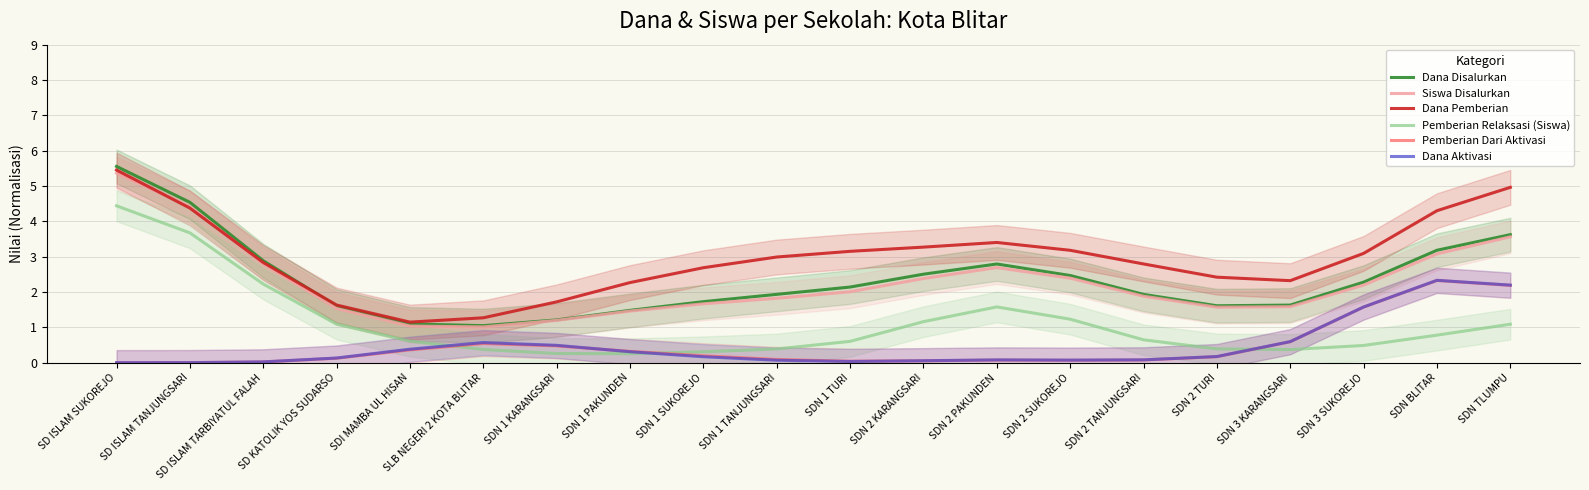

Reading left to right, what are all the values shown in this chart?

Dana Disalurkan: 5.6	4.5	2.9	1.6	1.1	1.0	1.2	1.5	1.7	1.9	2.1	2.5	2.8	2.5	1.9	1.6	1.6	2.3	3.2	3.6
Siswa Disalurkan: 5.4	4.4	2.8	1.5	1.0	1.0	1.2	1.5	1.7	1.8	2.0	2.4	2.7	2.4	1.9	1.6	1.6	2.2	3.1	3.6
Dana Pemberian: 5.5	4.4	2.8	1.6	1.1	1.3	1.7	2.3	2.7	3.0	3.2	3.3	3.4	3.2	2.8	2.4	2.3	3.1	4.3	5.0
Pemberian Relaksasi (Siswa): 4.4	3.7	2.2	1.1	0.6	0.4	0.3	0.3	0.3	0.4	0.6	1.2	1.6	1.2	0.6	0.4	0.4	0.5	0.8	1.1
Pemberian Dari Aktivasi: 0.0	0.0	0.0	0.1	0.4	0.5	0.5	0.3	0.2	0.1	0.0	0.1	0.1	0.1	0.1	0.2	0.6	1.6	2.3	2.2
Dana Aktivasi: 0.0	0.0	0.0	0.1	0.4	0.6	0.5	0.3	0.2	0.1	0.0	0.1	0.1	0.1	0.1	0.2	0.6	1.6	2.3	2.2